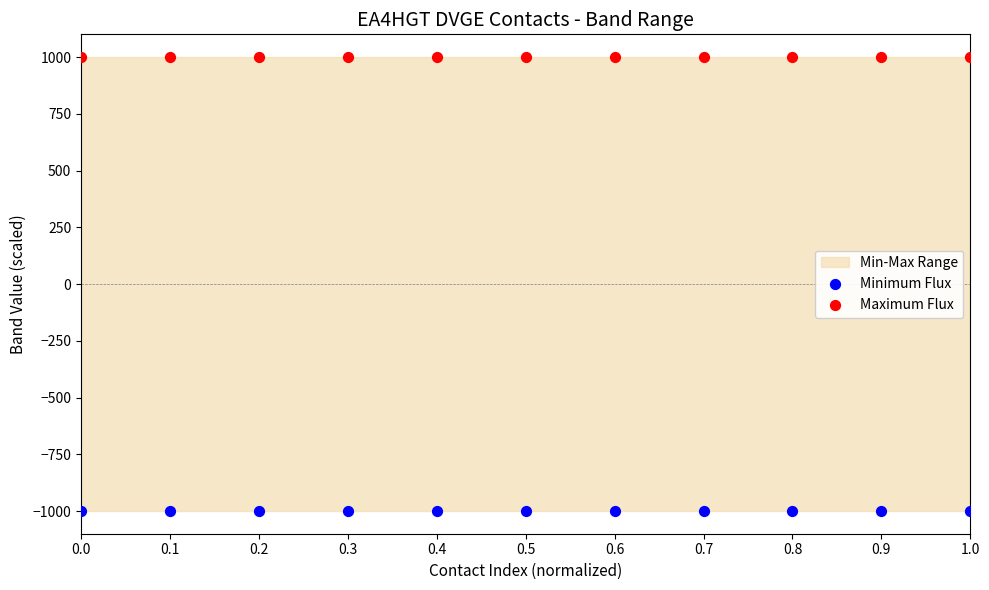

Which series reaches the minimum Y coordinate?

Minimum Flux